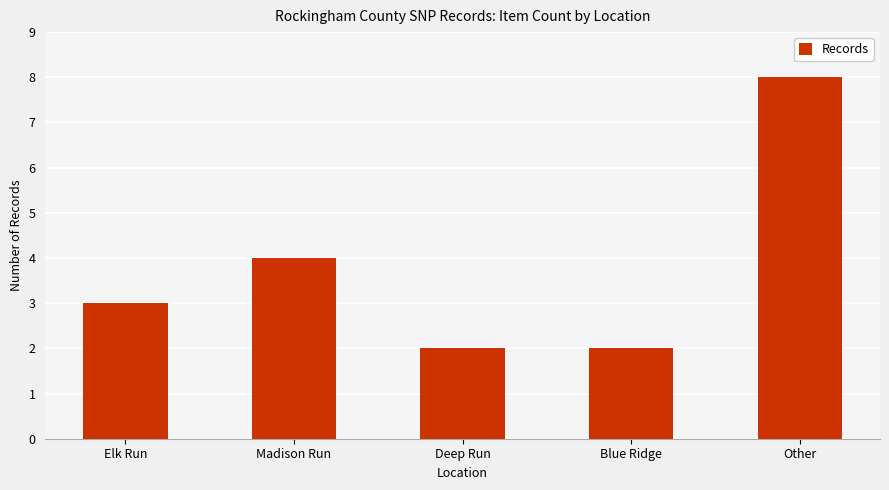

Reading left to right, transcribe all the data shown in this chart.

Elk Run=3	Madison Run=4	Deep Run=2	Blue Ridge=2	Other=8